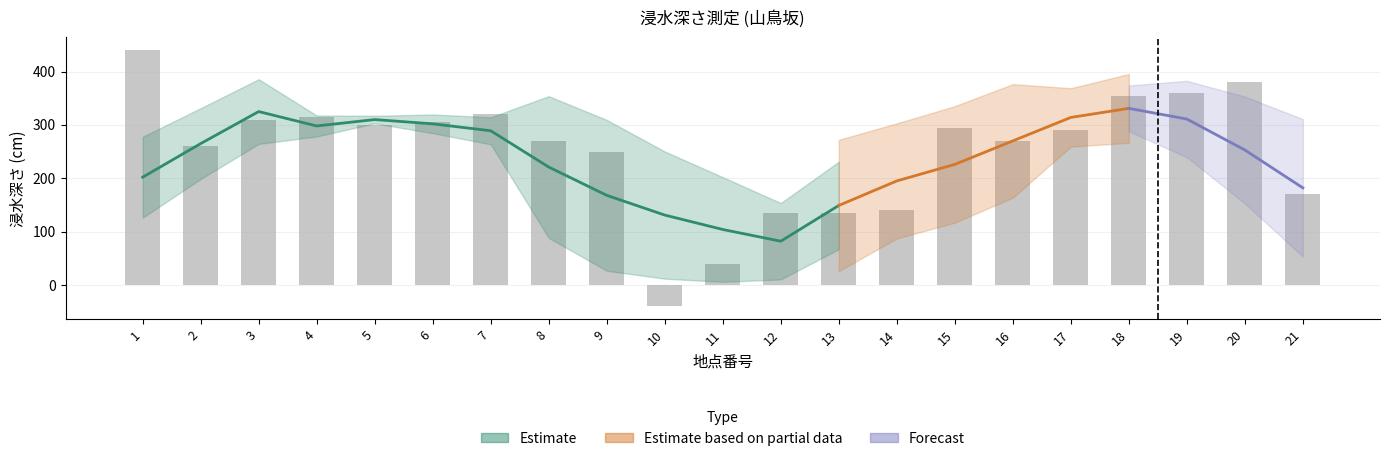

What is the average value?

252